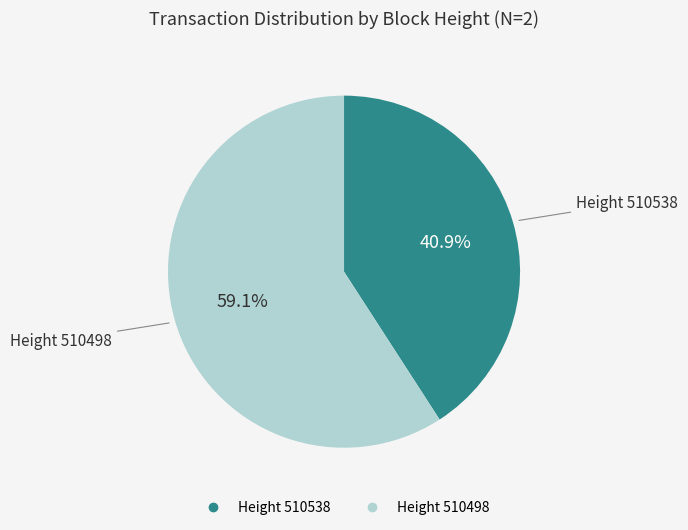

Is there a majority slice in this chart?

Yes